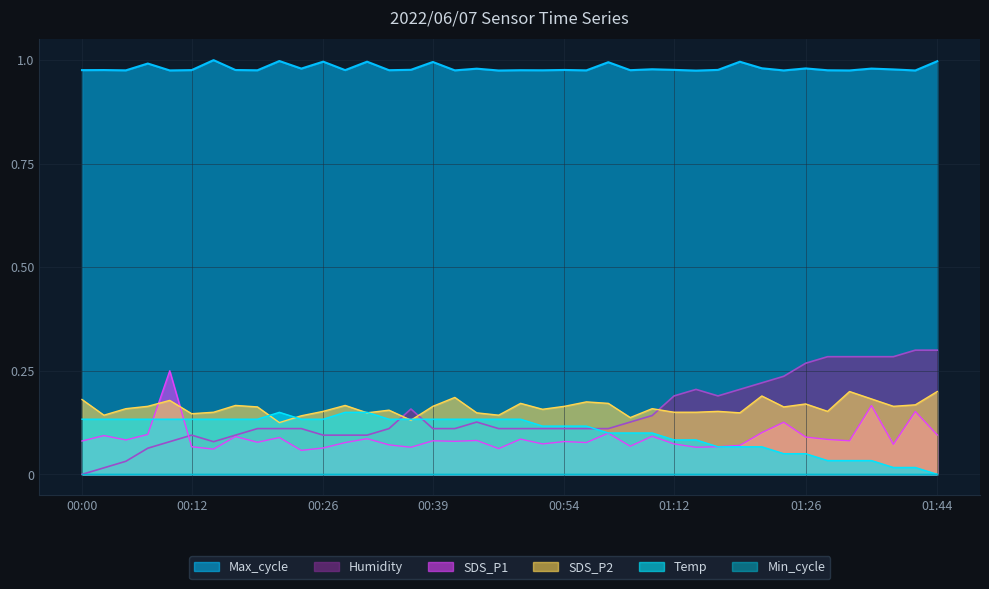

Which series has the largest total across all categories?

Max_cycle